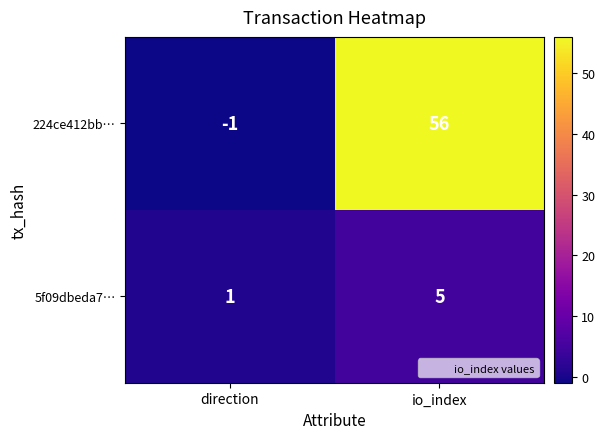

How many distinct data groups are displayed?

2